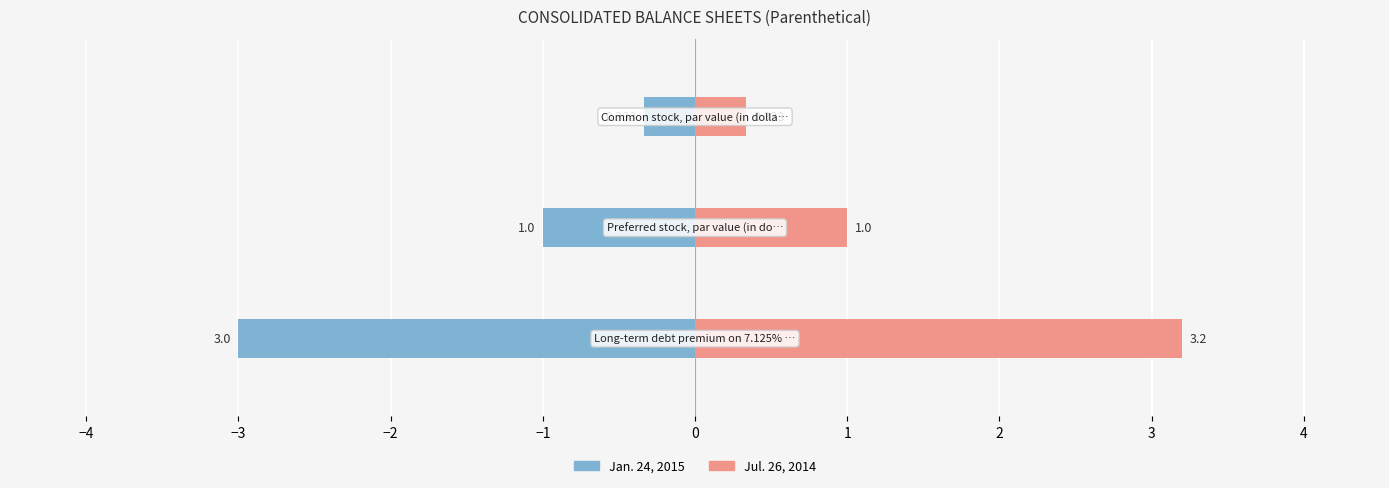

What is the sum of all Jan. 24, 2015 values?

4.3